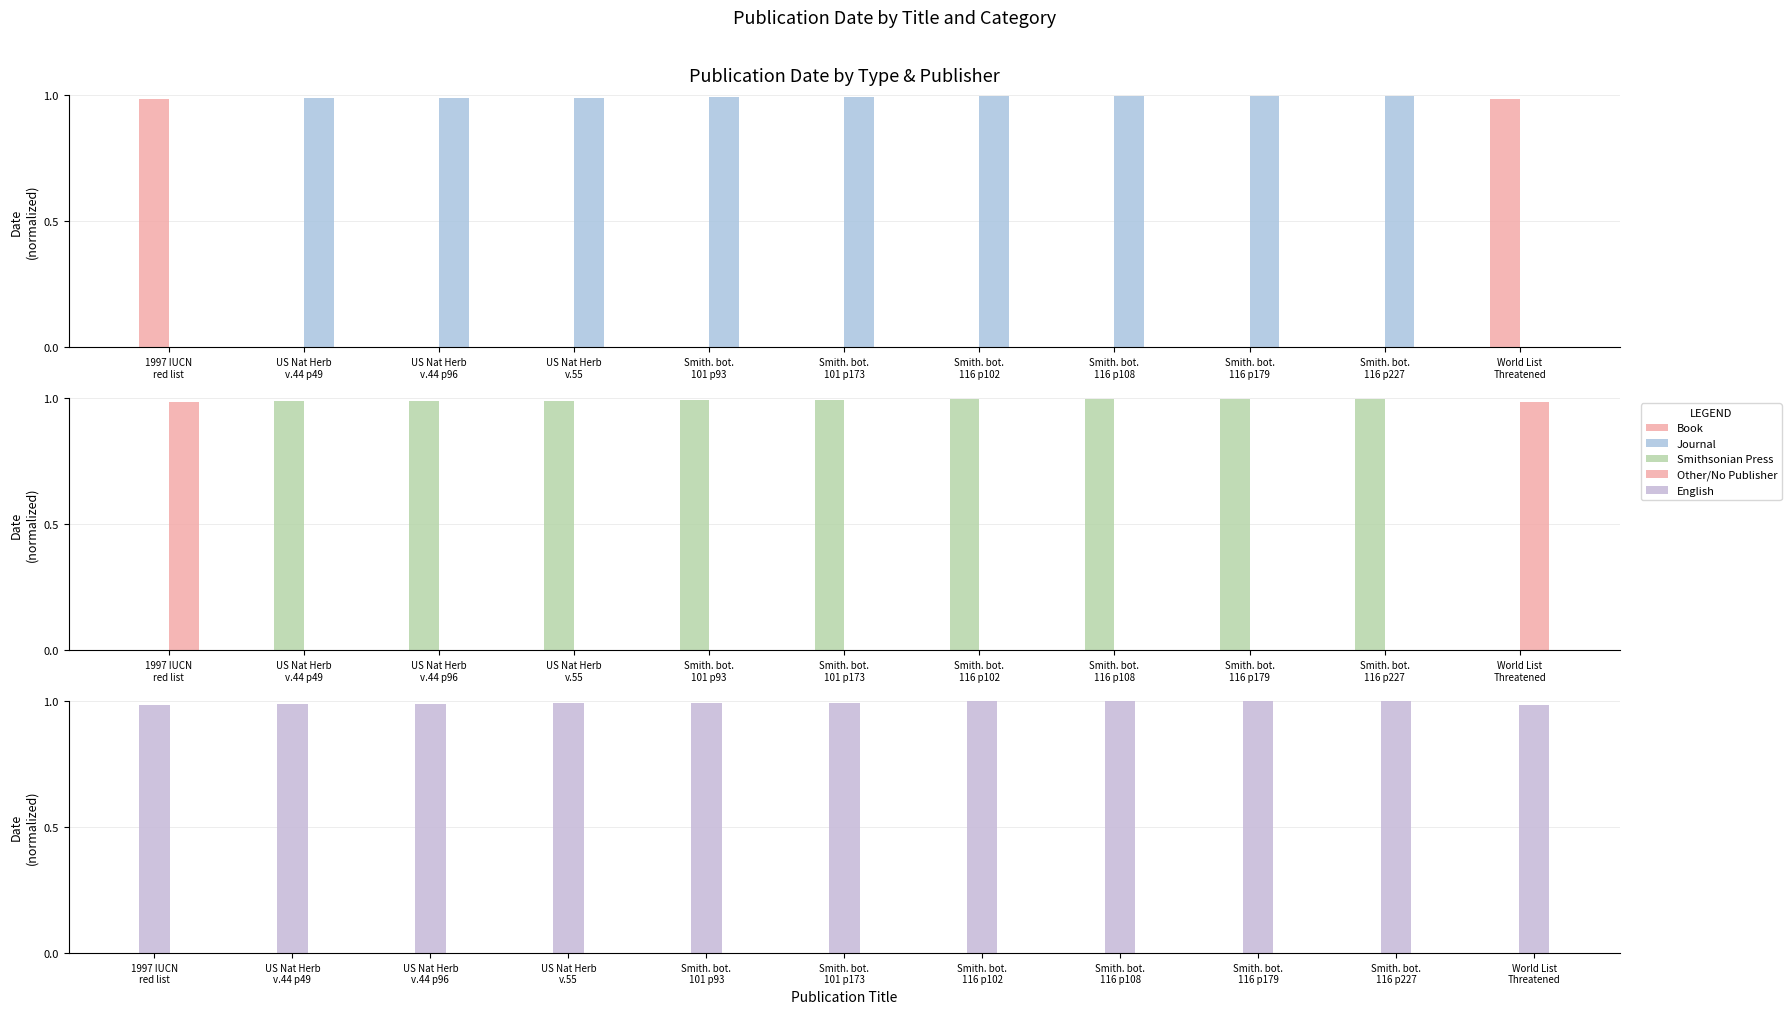

What value does the Journal series have at US Nat Herb
v.44 p96?

1.0